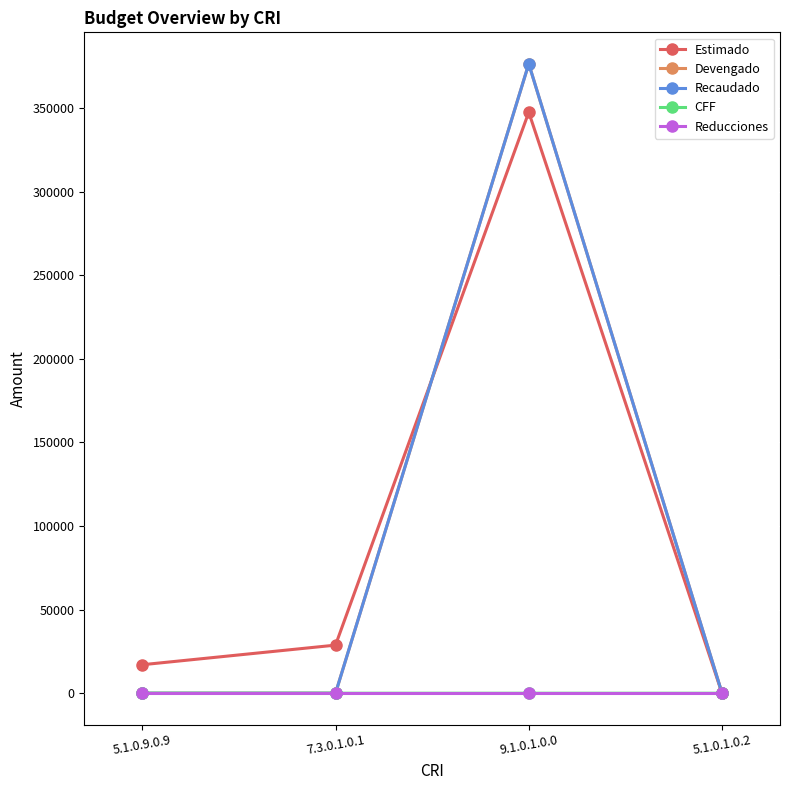

What is the difference between the CFF values at 5.1.0.1.0.2 and 7.3.0.1.0.1?

0.3